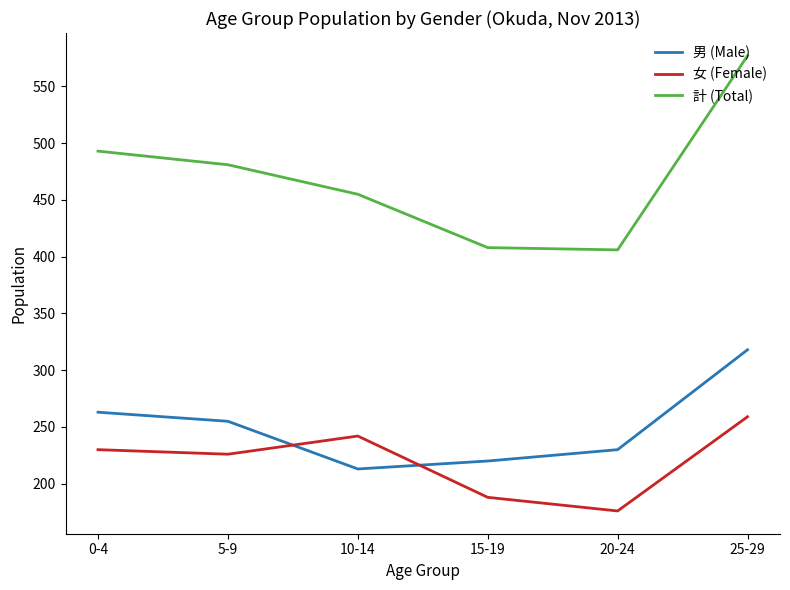

Is it true that 計 (Total) equals 266 at 0-4?

False